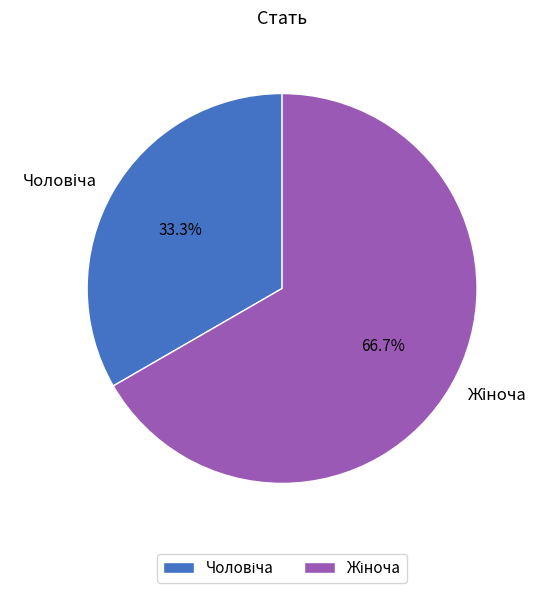

Is there any slice that represents more than half of the pie?

Yes